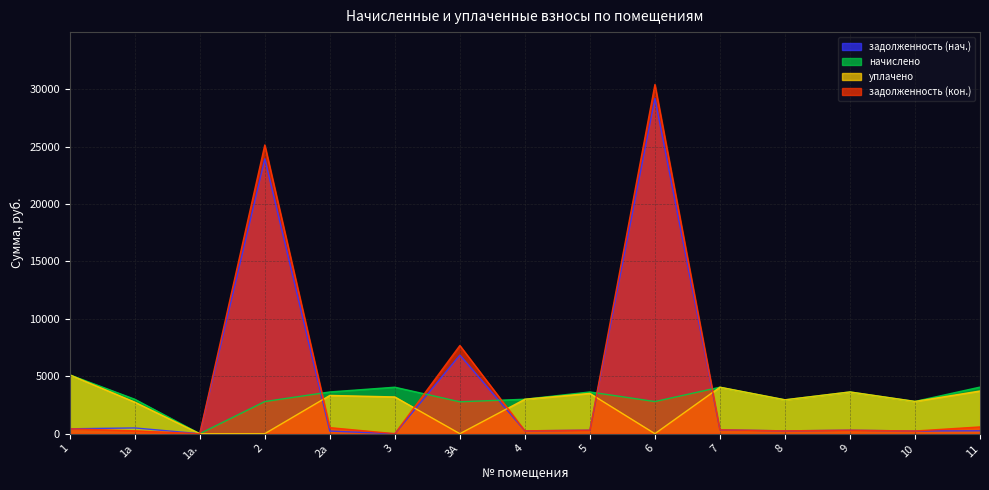

What is the maximum value for задолженность (кон.)?

30407.7